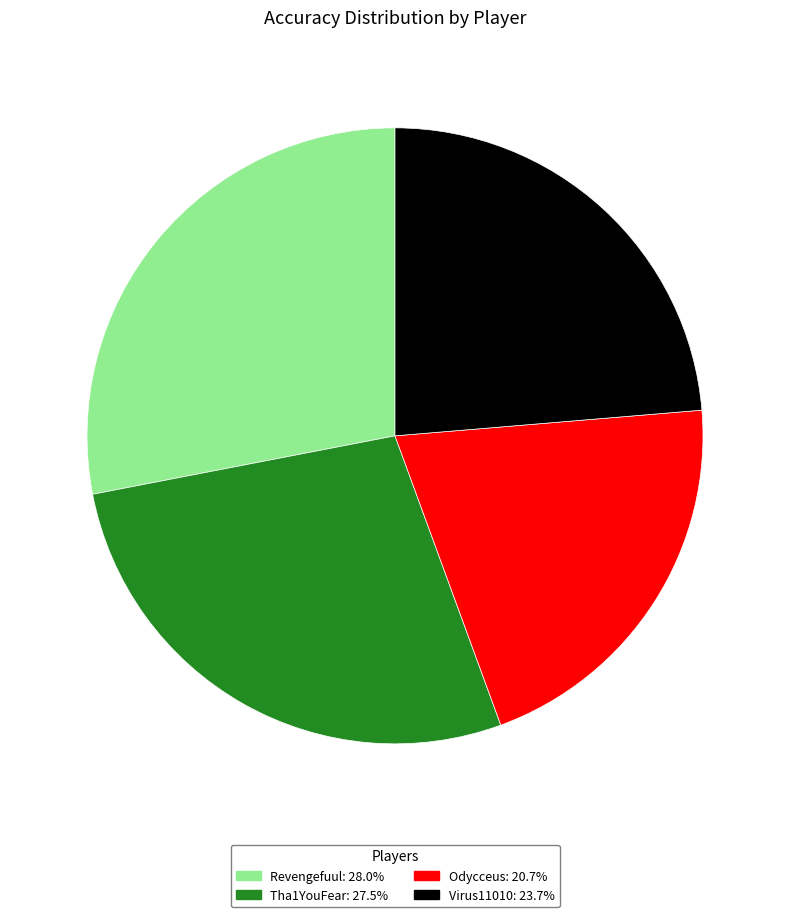

Do Tha1YouFear and Revengefuul together represent more than half of the pie?

Yes